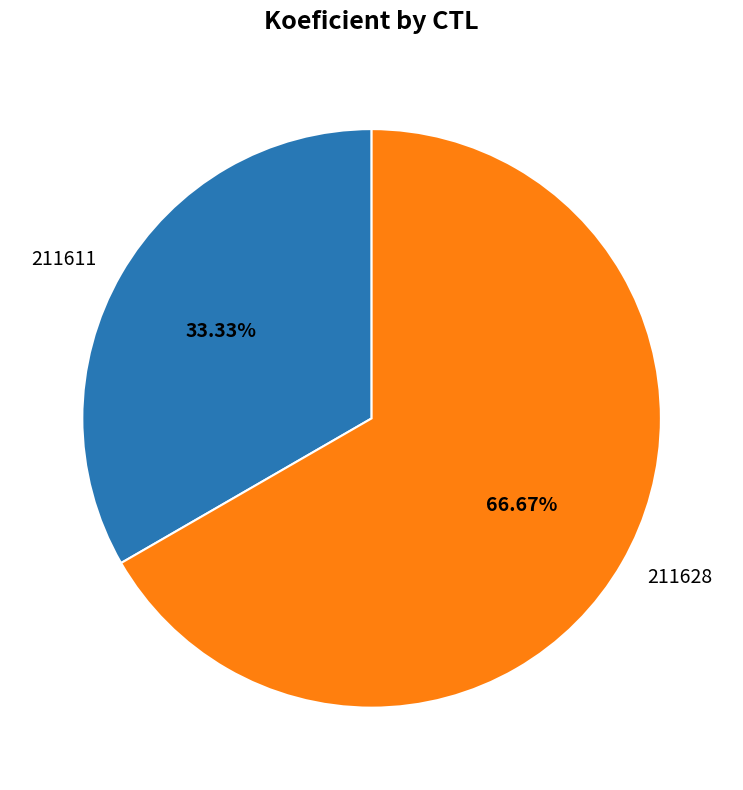

Is there any slice that represents more than half of the pie?

Yes